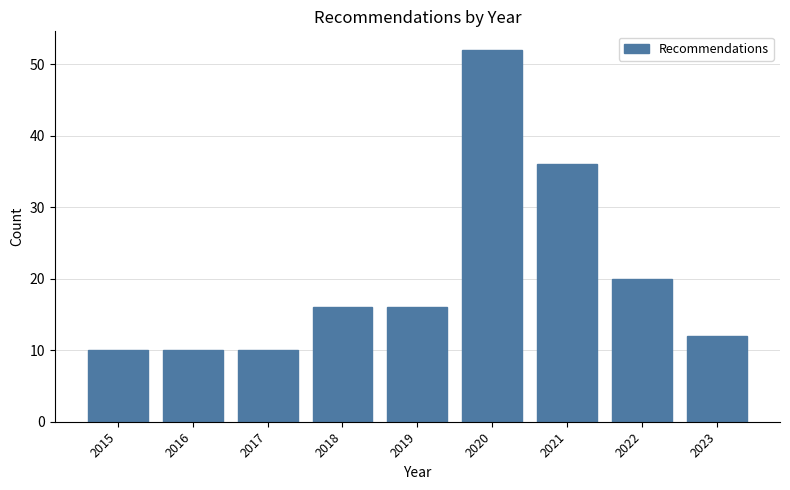

Reading right to left, list all the values displayed in this chart.

12	20	36	52	16	16	10	10	10